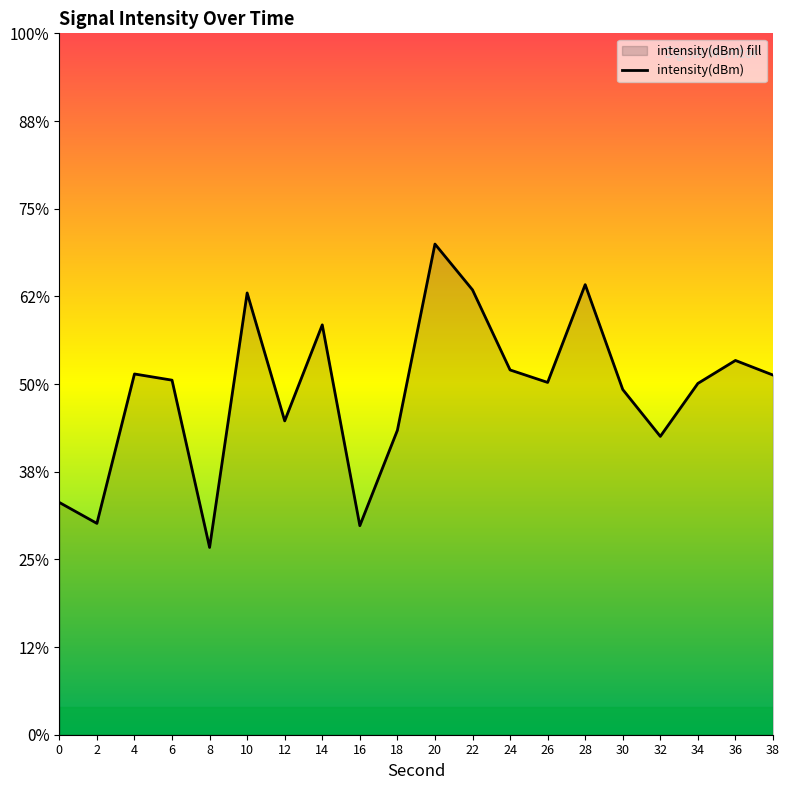

What is the approximate value at 4?

-129.4